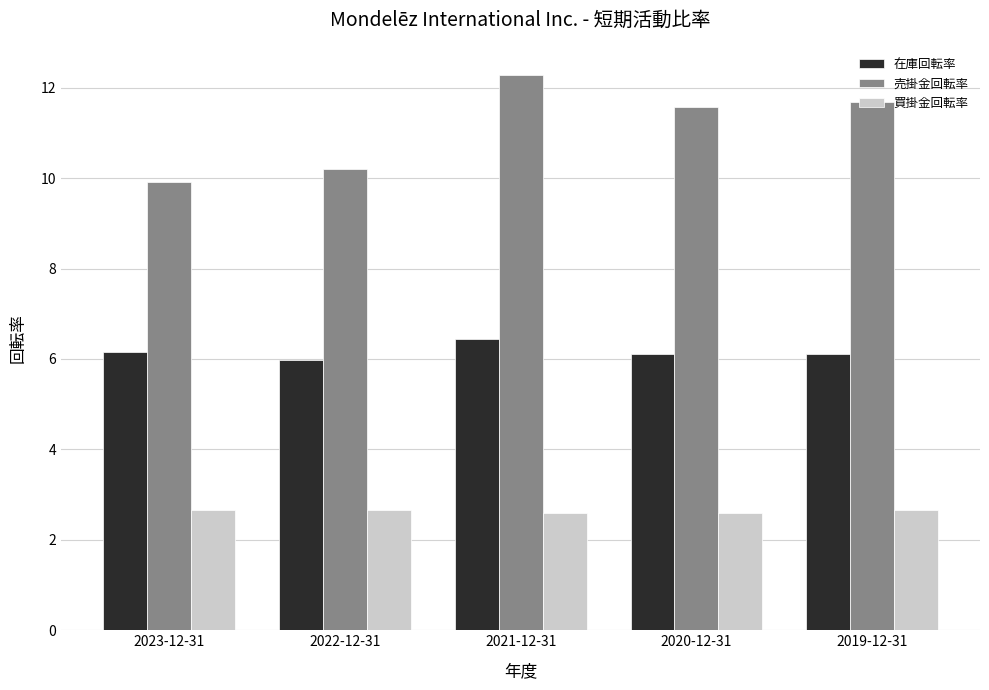

What is the approximate value of 買掛金回転率 at 2022-12-31?

2.7